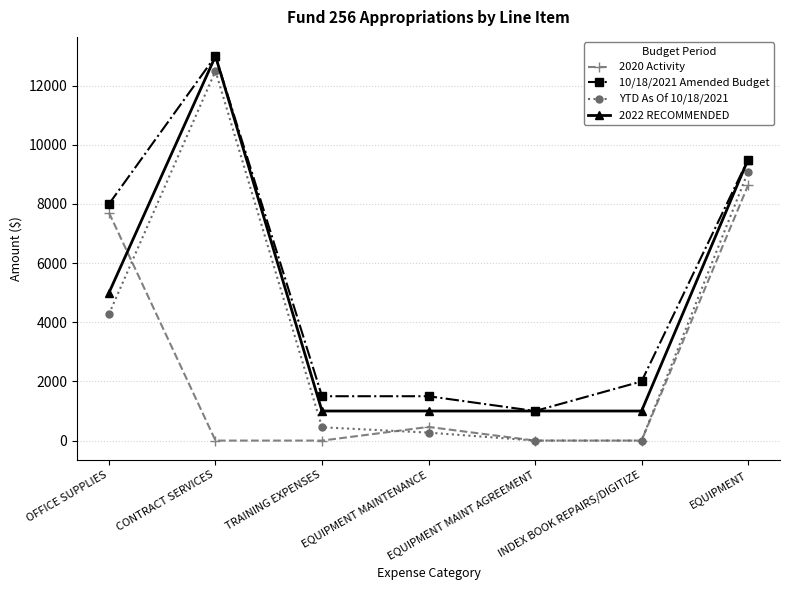

Count the number of categories in the chart.

7